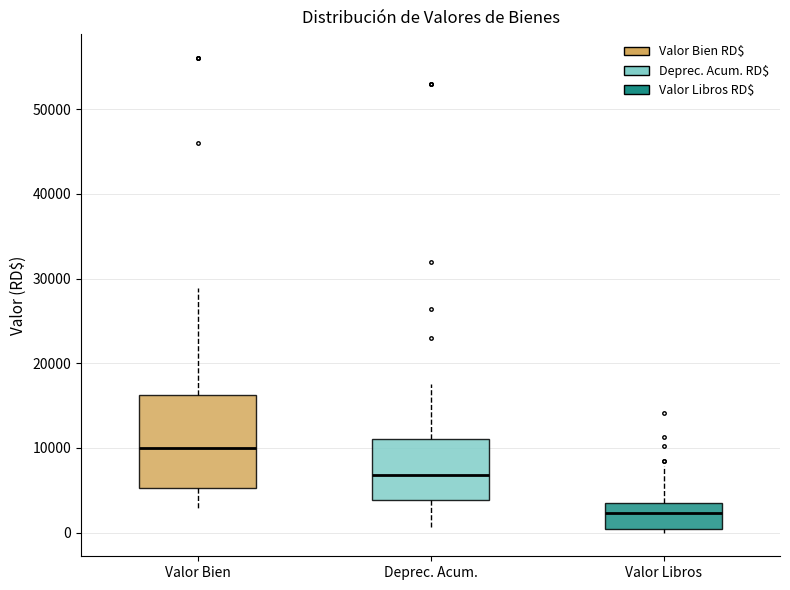

Where does the median line of the box for Valor Libros sit on the y-axis? The values are not printed on the chart, so give them approximately, as read against the axis.

2000